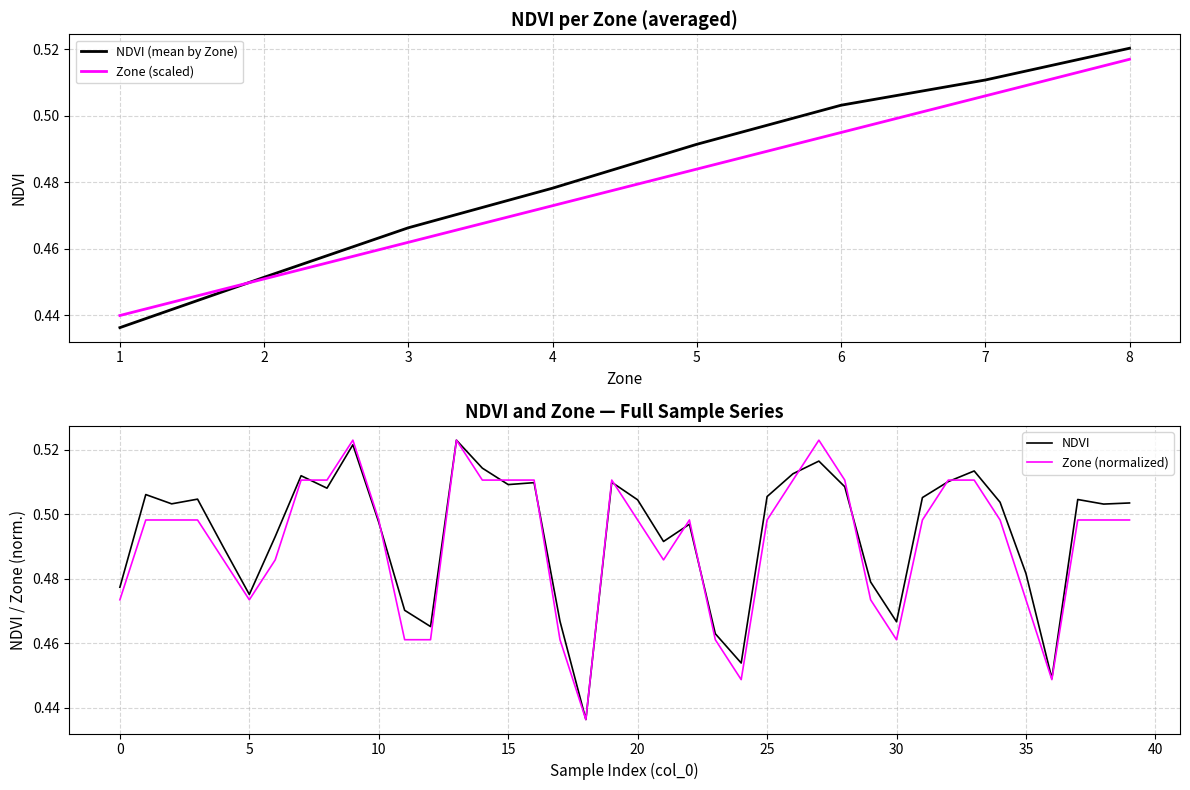

Is this an area chart (filled region under the line)?

No